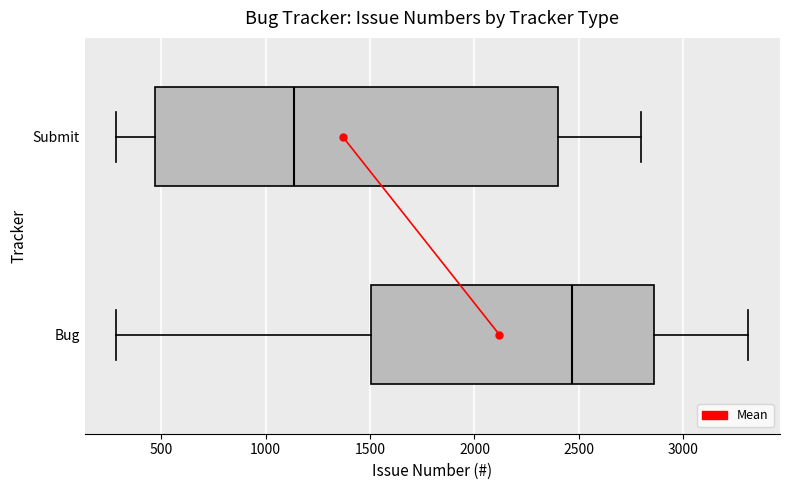

Which box is the widest, from its left edge to its right edge?

Submit